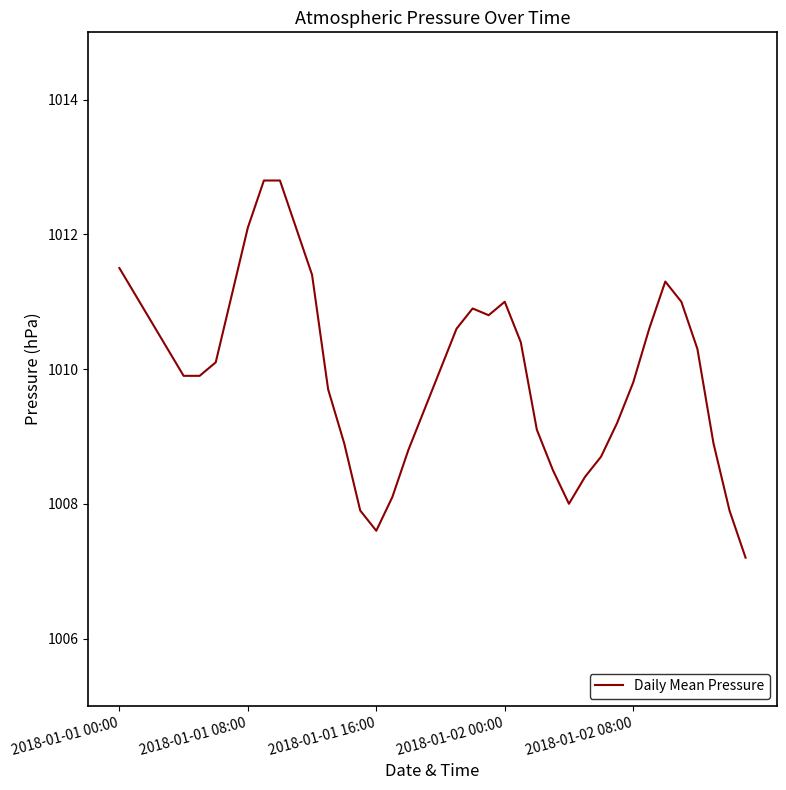

What is the smallest value displayed?

1007.2